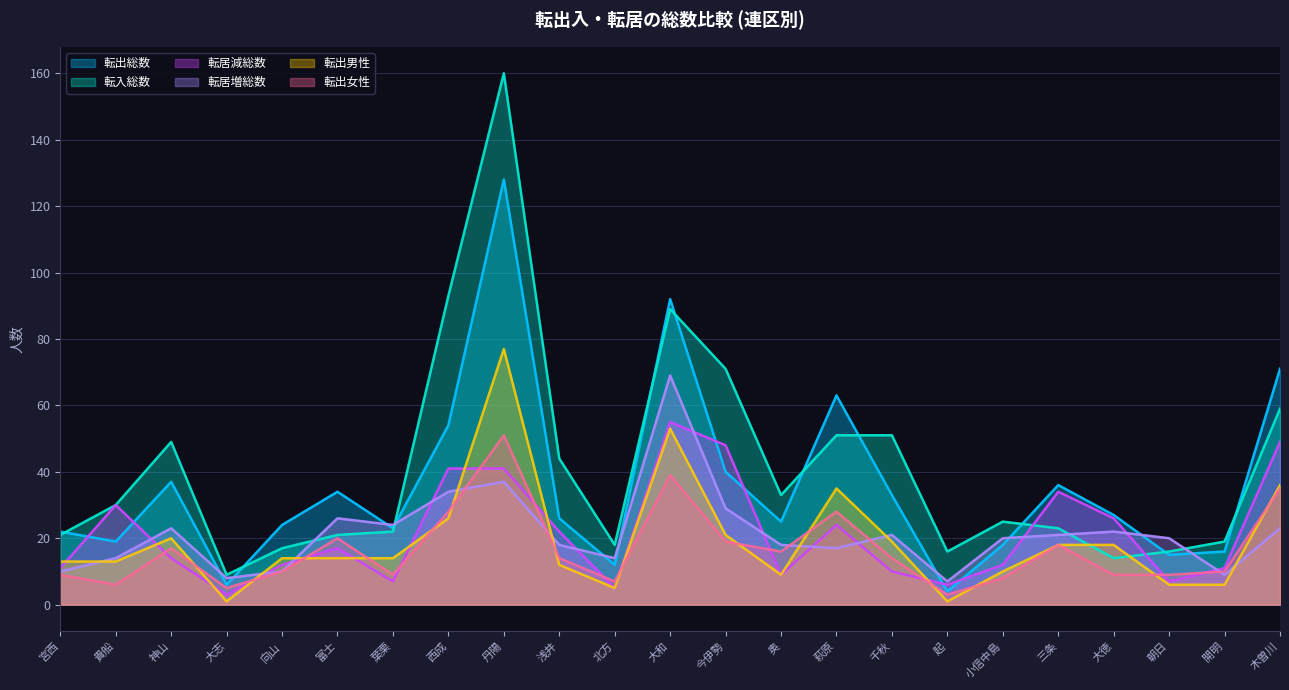

What is the spread (max minus min) of values at 貴船?

24